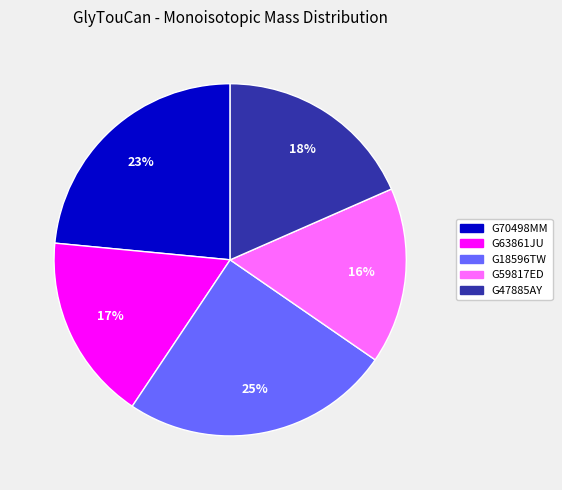

The G59817ED slice represents 29% of the pie. True or false?

False